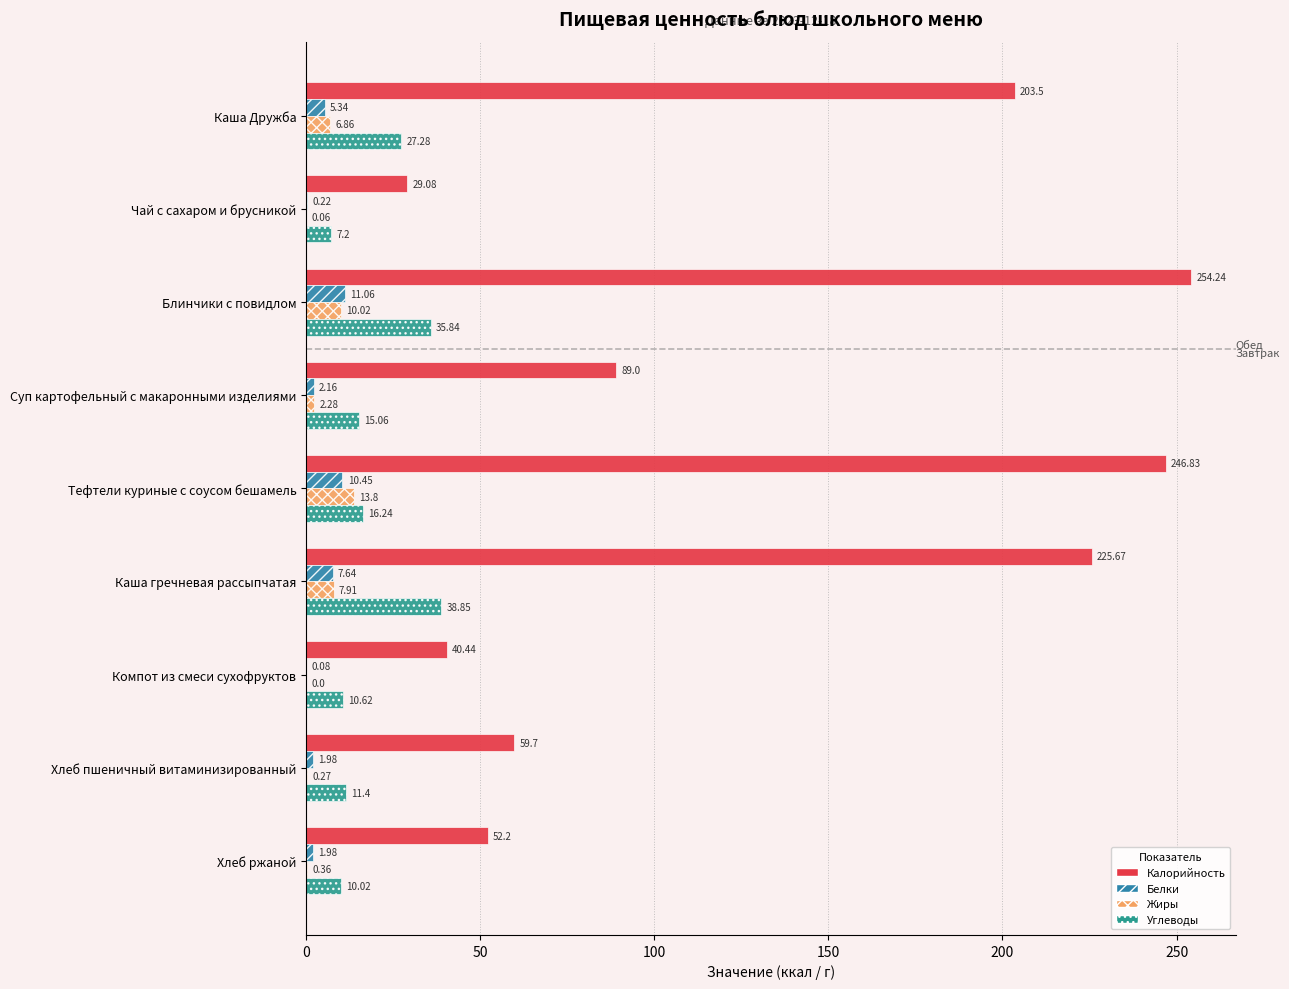

What is the average value of the Жиры series?

4.6